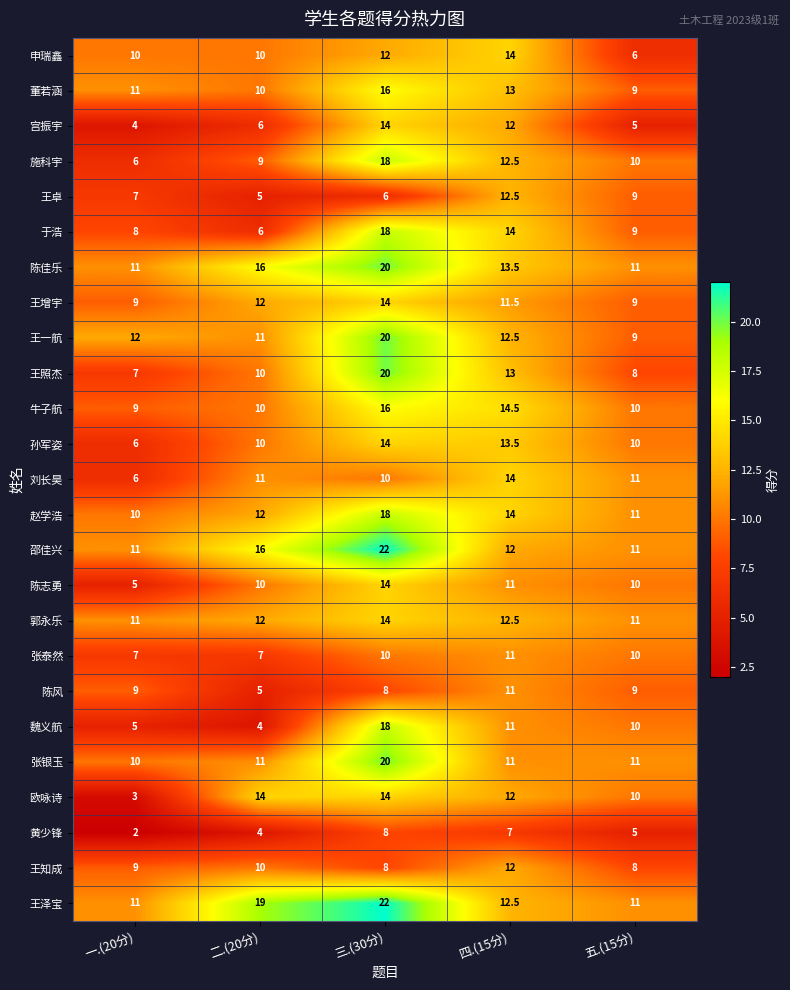

What is the difference between the maximum and minimum values in the 陈佳乐 series?

9.0